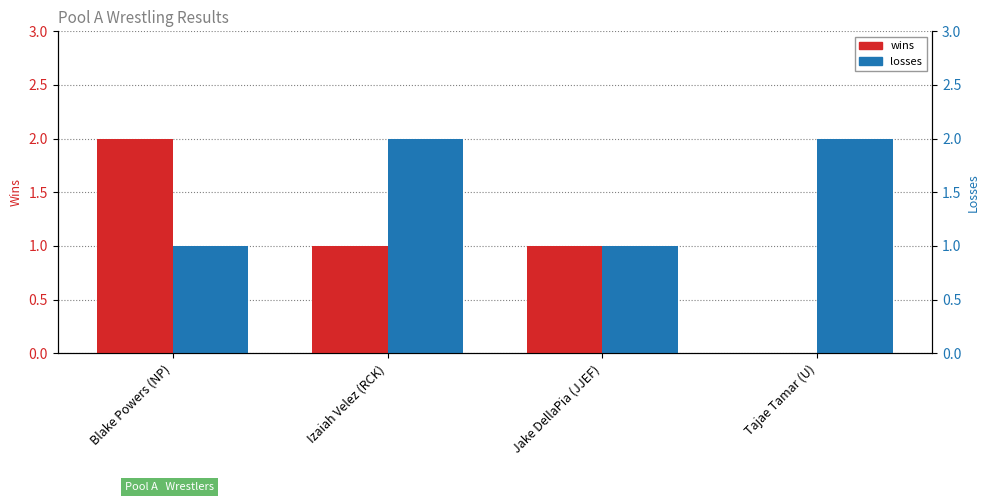

How many wins values are between 1 and 2?

3